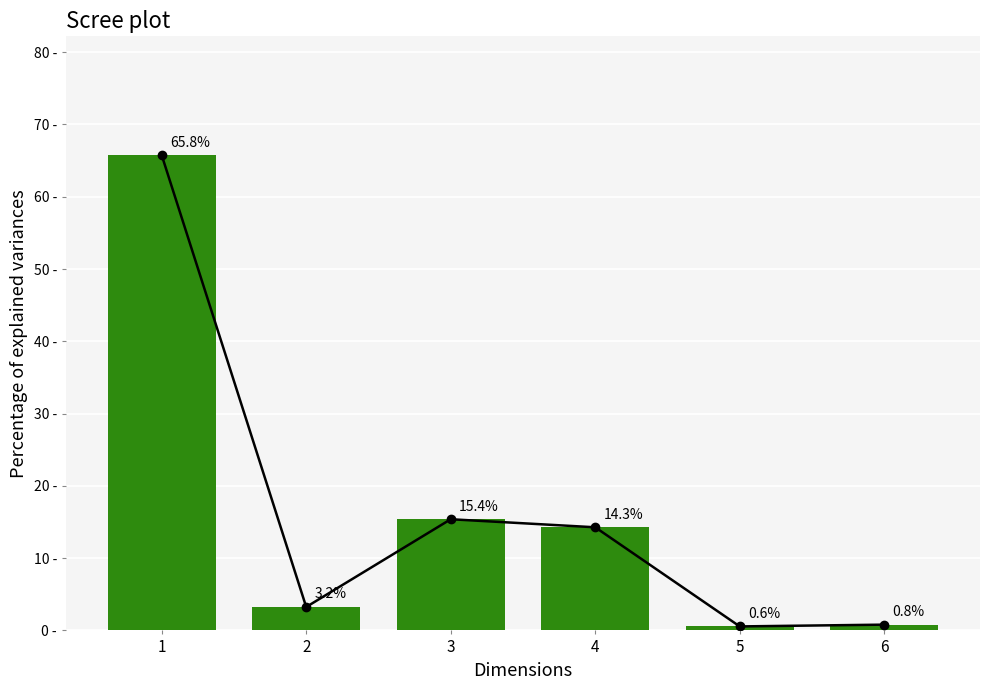

Reading right to left, transcribe all the data shown in this chart.

0.8	0.6	14.3	15.4	3.2	65.8